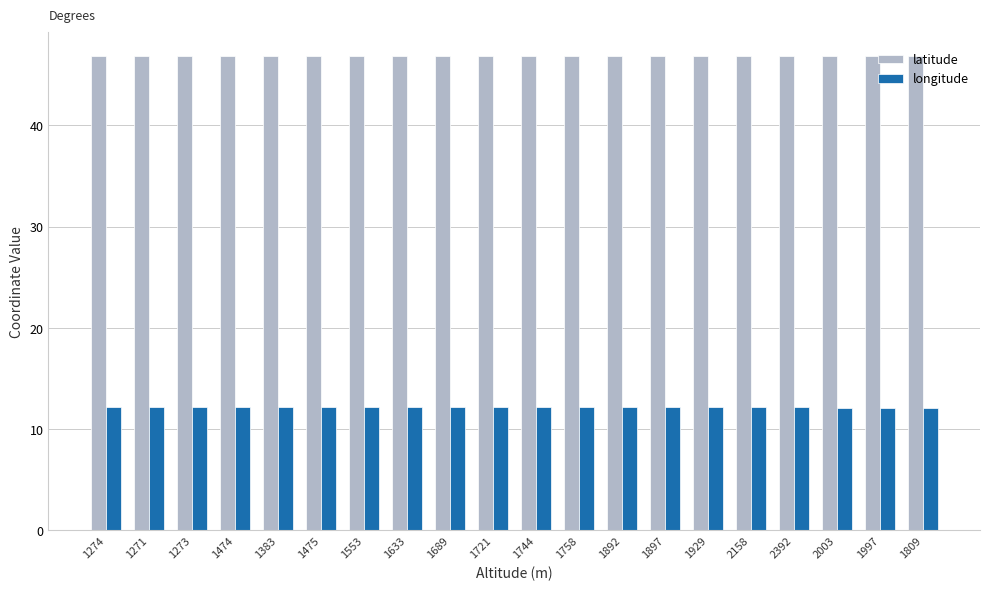

What is the greatest value displayed?

46.9